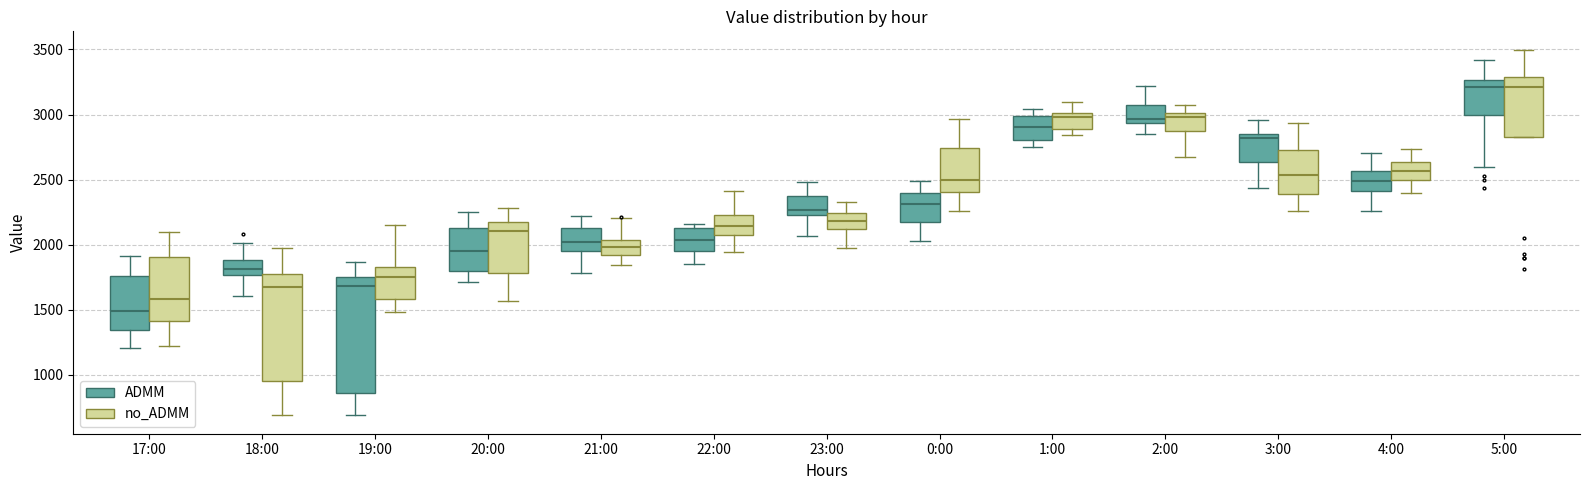

Reading left to right, read every box against the y-axis: the position of its median line, the range the box covers, and the ends of its whiskers. The values are not printed on the chart, so give them approximately, as read against the axis.

17:00 (ADMM): median 1500, box 1350 to 1750, whiskers 1200 to 1900
17:00 (no_ADMM): median 1600, box 1400 to 1900, whiskers 1200 to 2100
18:00 (ADMM): median 1800, box 1750 to 1900, whiskers 1600 to 2000
18:00 (no_ADMM): median 1650, box 950 to 1750, whiskers 700 to 2000
19:00 (ADMM): median 1700, box 850 to 1750, whiskers 700 to 1850
19:00 (no_ADMM): median 1750, box 1600 to 1850, whiskers 1500 to 2150
20:00 (ADMM): median 1950, box 1800 to 2150, whiskers 1700 to 2250
20:00 (no_ADMM): median 2100, box 1800 to 2200, whiskers 1550 to 2300
21:00 (ADMM): median 2000, box 1950 to 2150, whiskers 1800 to 2200
21:00 (no_ADMM): median 2000, box 1900 to 2050, whiskers 1850 to 2200
22:00 (ADMM): median 2050, box 1950 to 2150, whiskers 1850 to 2150 (just above the box's upper edge)
22:00 (no_ADMM): median 2150, box 2100 to 2250, whiskers 1950 to 2400
23:00 (ADMM): median 2250 (just above the box's lower edge), box 2250 to 2350, whiskers 2050 to 2500
23:00 (no_ADMM): median 2200, box 2100 to 2250, whiskers 1950 to 2350
0:00 (ADMM): median 2300, box 2150 to 2400, whiskers 2050 to 2500
0:00 (no_ADMM): median 2500, box 2400 to 2750, whiskers 2250 to 2950
1:00 (ADMM): median 2900, box 2800 to 3000, whiskers 2750 to 3050
1:00 (no_ADMM): median 3000 (just below the box's upper edge), box 2900 to 3000, whiskers 2850 to 3100
2:00 (ADMM): median 2950 (just above the box's lower edge), box 2950 to 3050, whiskers 2850 to 3200
2:00 (no_ADMM): median 3000 (just below the box's upper edge), box 2850 to 3000, whiskers 2650 to 3050
3:00 (ADMM): median 2800, box 2650 to 2850, whiskers 2450 to 2950
3:00 (no_ADMM): median 2550, box 2400 to 2750, whiskers 2250 to 2950
4:00 (ADMM): median 2500, box 2400 to 2550, whiskers 2250 to 2700
4:00 (no_ADMM): median 2550, box 2500 to 2650, whiskers 2400 to 2750
5:00 (ADMM): median 3200, box 3000 to 3250, whiskers 2600 to 3400
5:00 (no_ADMM): median 3200, box 2800 to 3300, whiskers 2800 to 3500